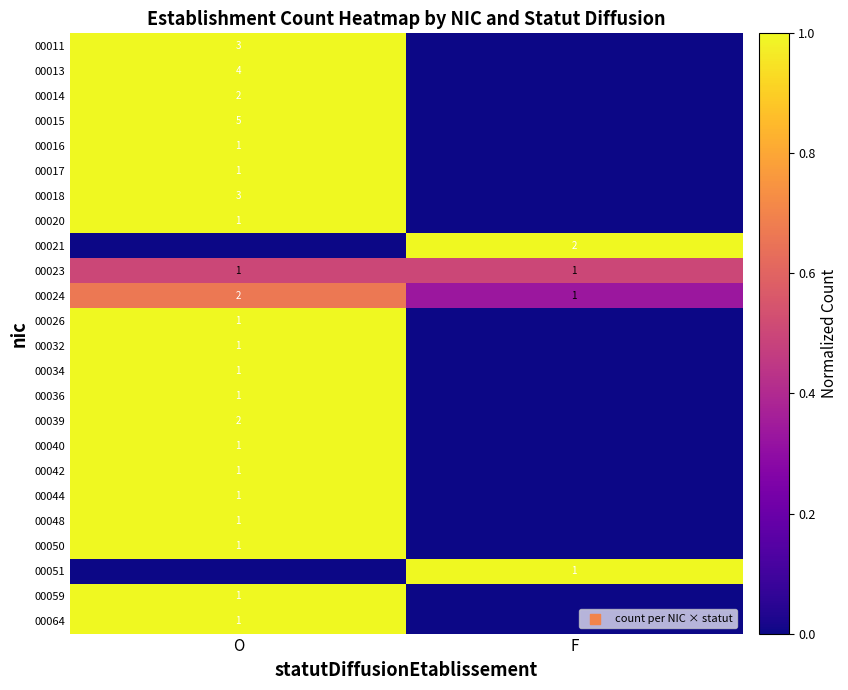

True or false: 00021 has a value of 3 at F.

False